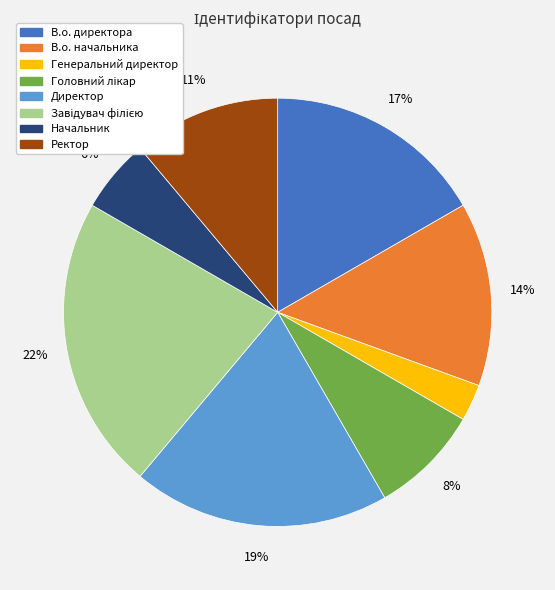

To the nearest percent, what portion does Генеральний директор represent?

3%